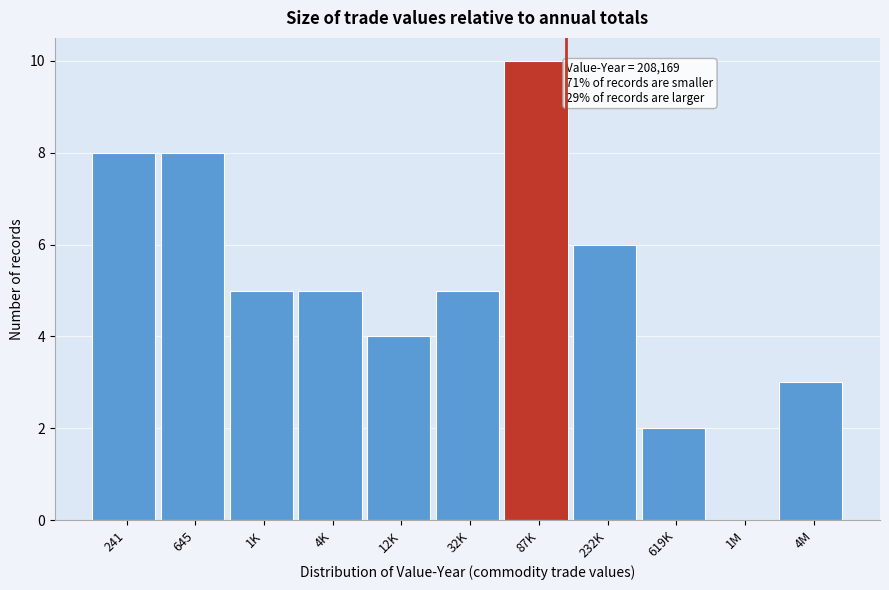

Reading left to right, list all the values displayed in this chart.

241=8	645=8	1K=5	4K=5	12K=4	32K=5	87K=10	232K=6	619K=2	1M=0	4M=3